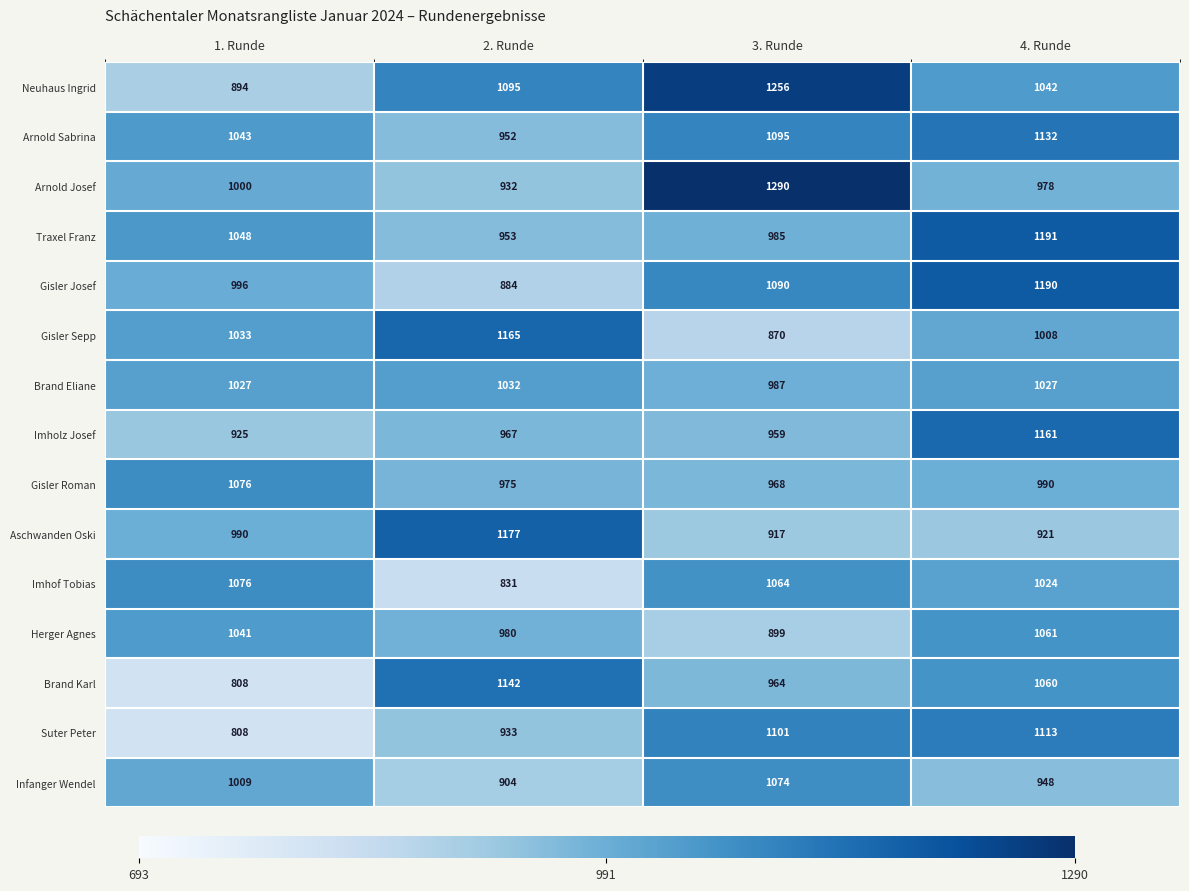

Count the Infanger Wendel values in the range 948 to 1074.

3